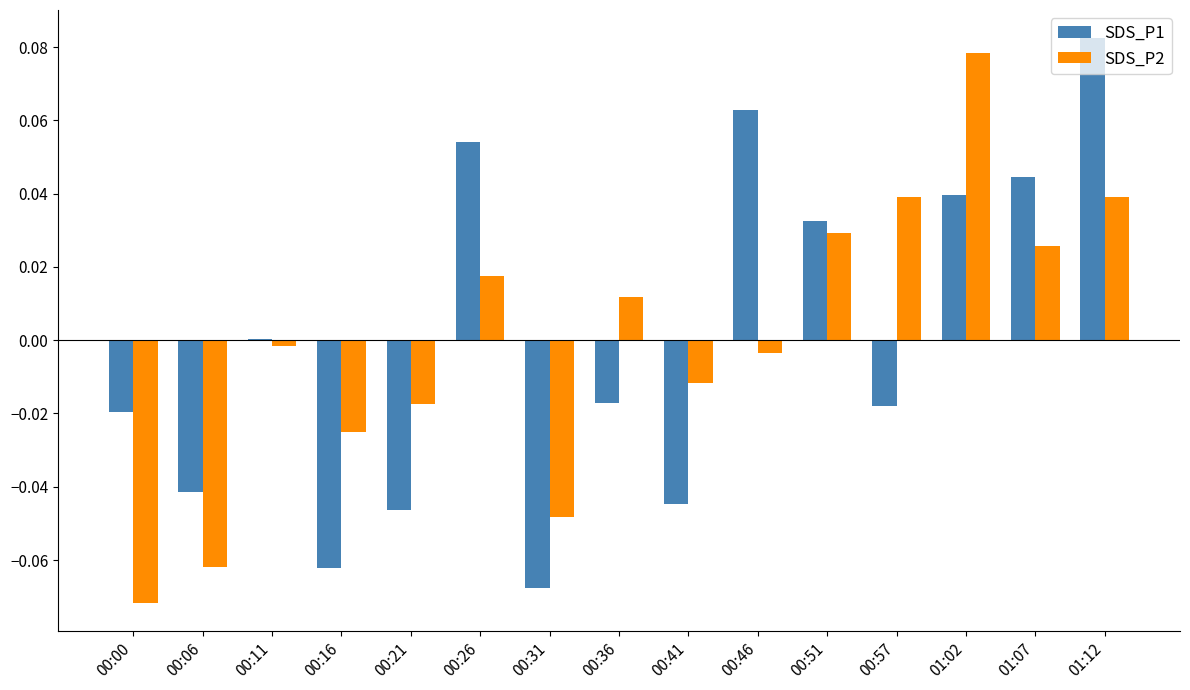

At which label is SDS_P1 closest to 0?

00:11